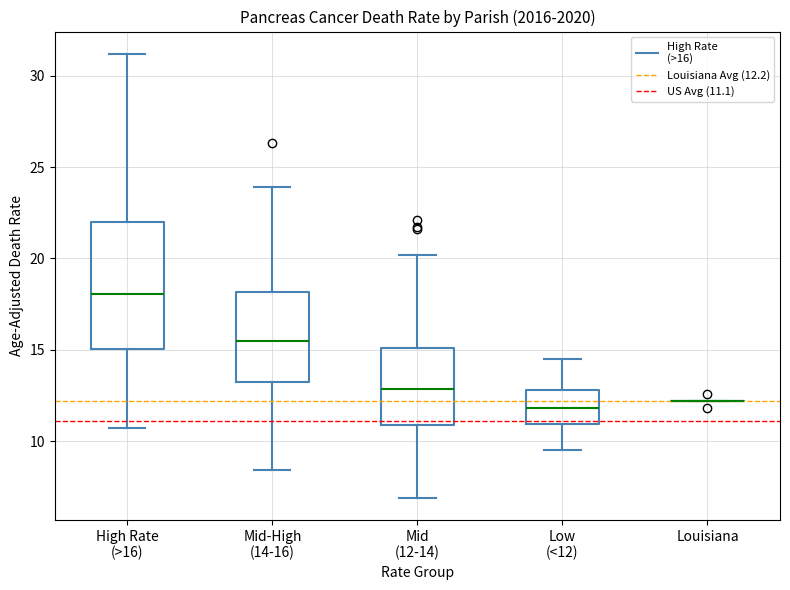

Reading left to right, transcribe this box plot: for each box, give where its median line is, the range the box spans, and where its two whiskers end, as read against the y-axis. The values are not printed on the chart, so give them approximately, as read against the axis.

High Rate (>16): median 18.0, box 15.0 to 22.0, whiskers 10.5 to 31.0
Mid-High (14-16): median 15.5, box 13.5 to 18.0, whiskers 8.5 to 24.0
Mid (12-14): median 13.0, box 11.0 to 15.0, whiskers 7.0 to 20.0
Low (<12): median 12.0, box 11.0 to 13.0, whiskers 9.5 to 14.5
Louisiana: box collapsed to a line at 12.0, whiskers 12.0 to 12.0